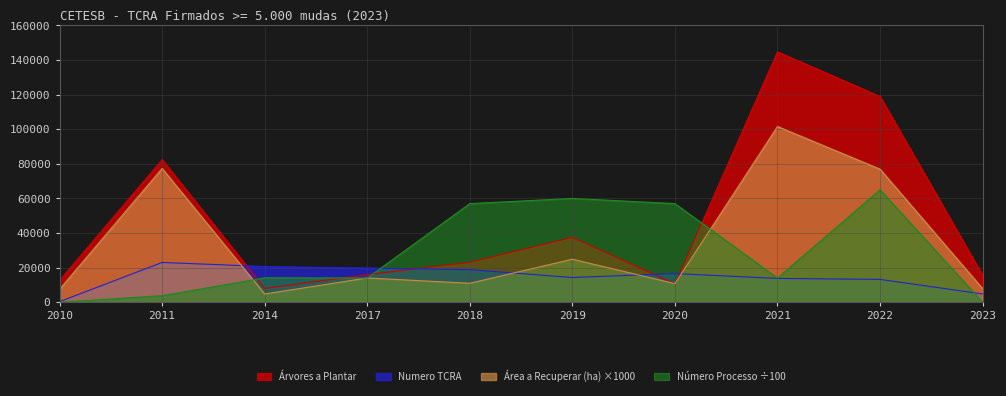

What are all the series names shown in the legend?

Árvores a Plantar, Numero TCRA, Área a Recuperar (ha) ×1000, Número Processo ÷100